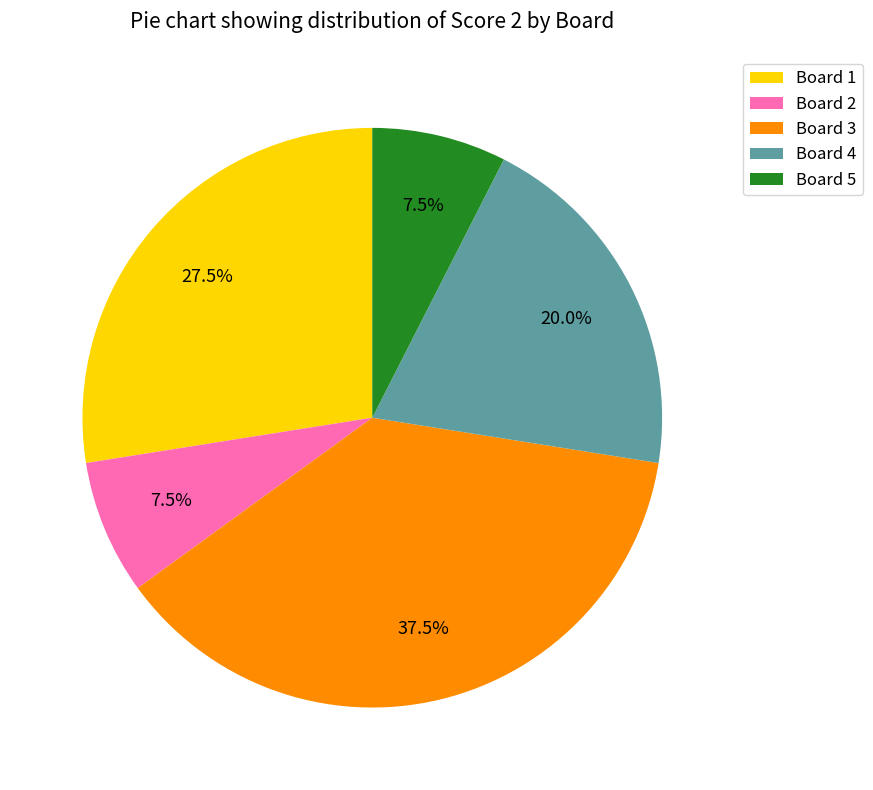

Which category has the biggest portion of the pie?

Board 3